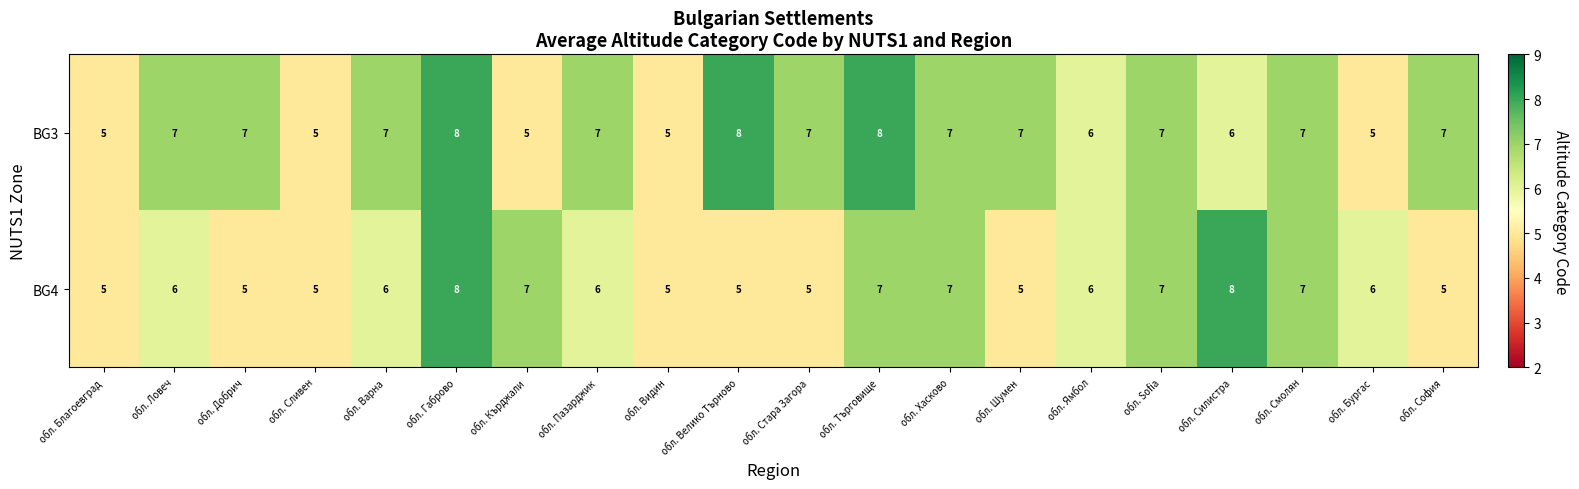

What is the sum of the BG4 values at обл. Сливен and обл. Бургас?

11